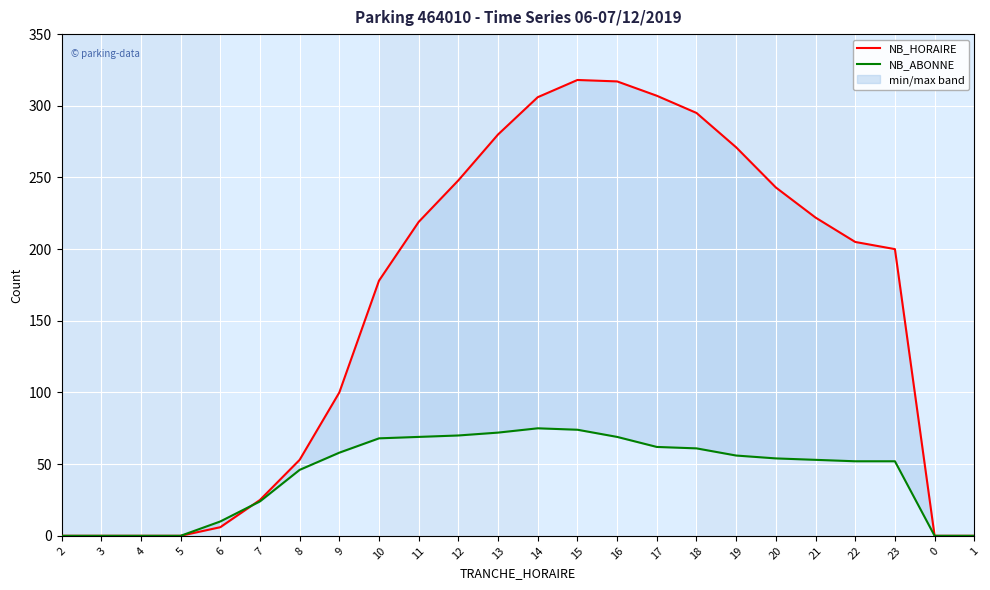

At how many categories does at least one series exceed 113?

14